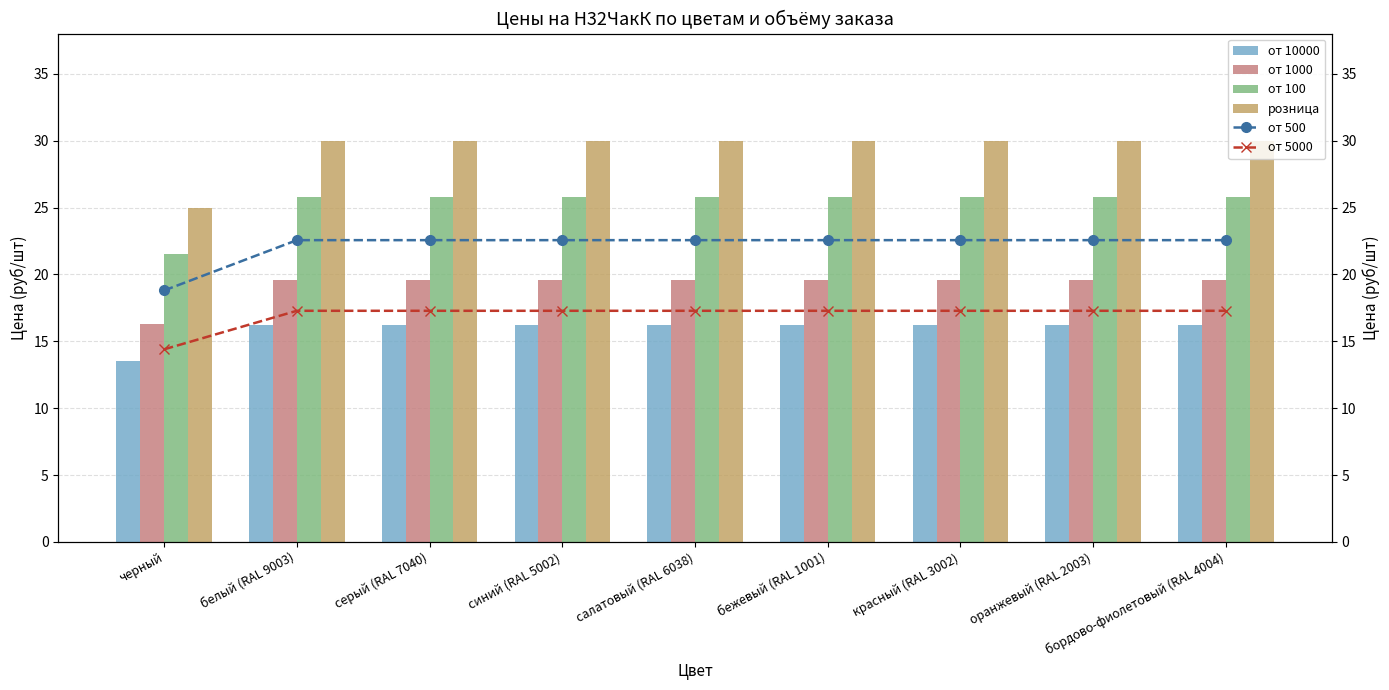

What is the total value across all series at бордово-фиолетовый (RAL 4004)?

131.4